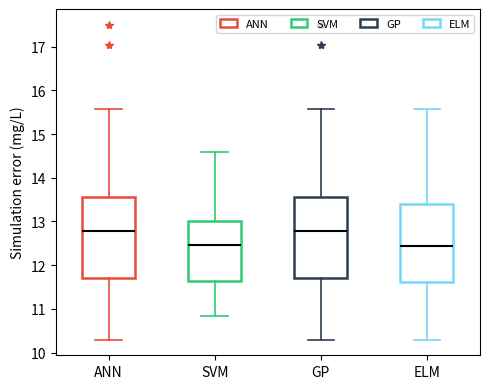

Reading left to right, transcribe this box plot: for each box, give where its median line is, the range the box spans, and where its two whiskers end, as read against the y-axis. The values are not printed on the chart, so give them approximately, as read against the axis.

ANN: median 12.8, box 11.7 to 13.6, whiskers 10.3 to 15.6
SVM: median 12.5, box 11.6 to 13.0, whiskers 10.8 to 14.6
GP: median 12.8, box 11.7 to 13.6, whiskers 10.3 to 15.6
ELM: median 12.4, box 11.6 to 13.4, whiskers 10.3 to 15.6